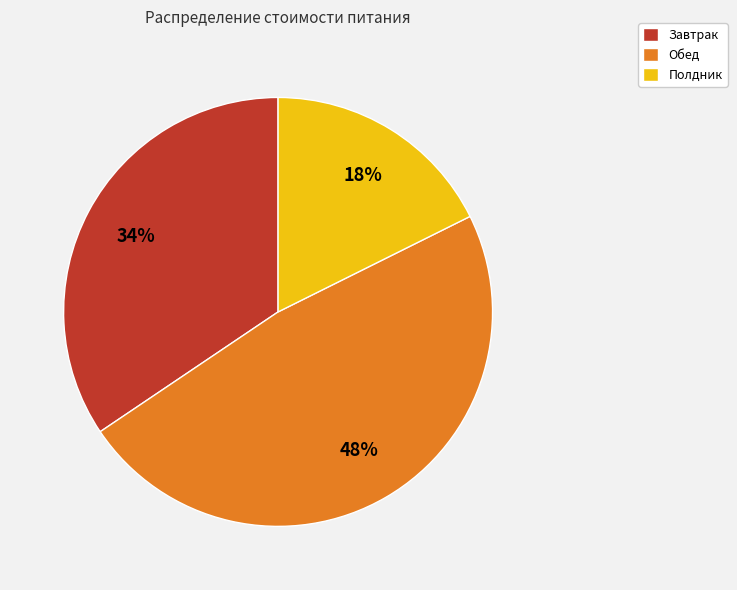

Is there a majority slice in this chart?

No